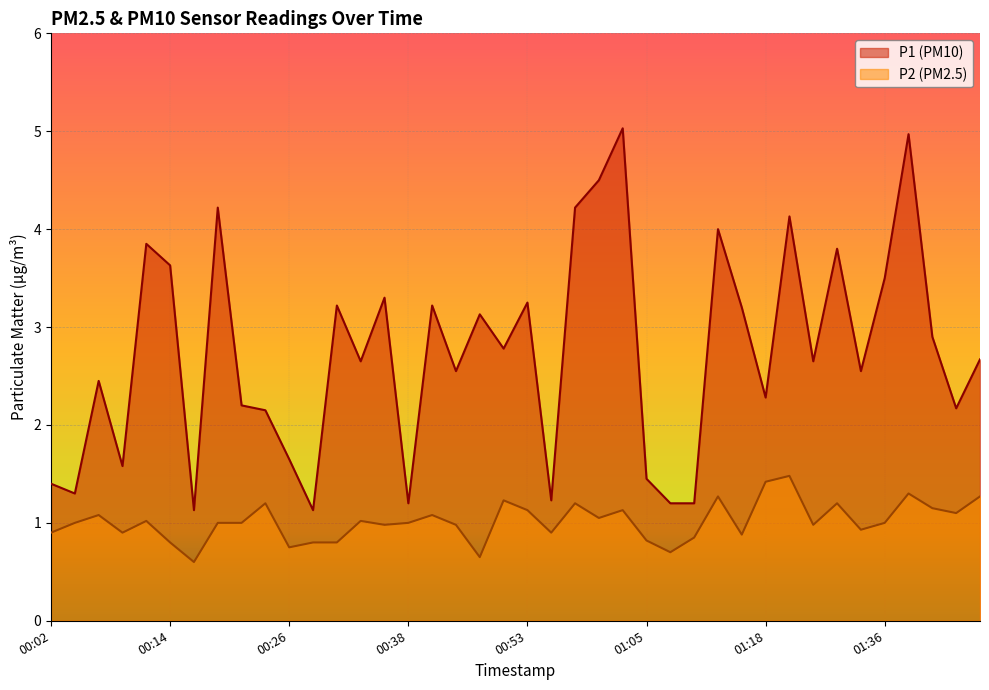

Where does the P2 series first go above 1?

00:06